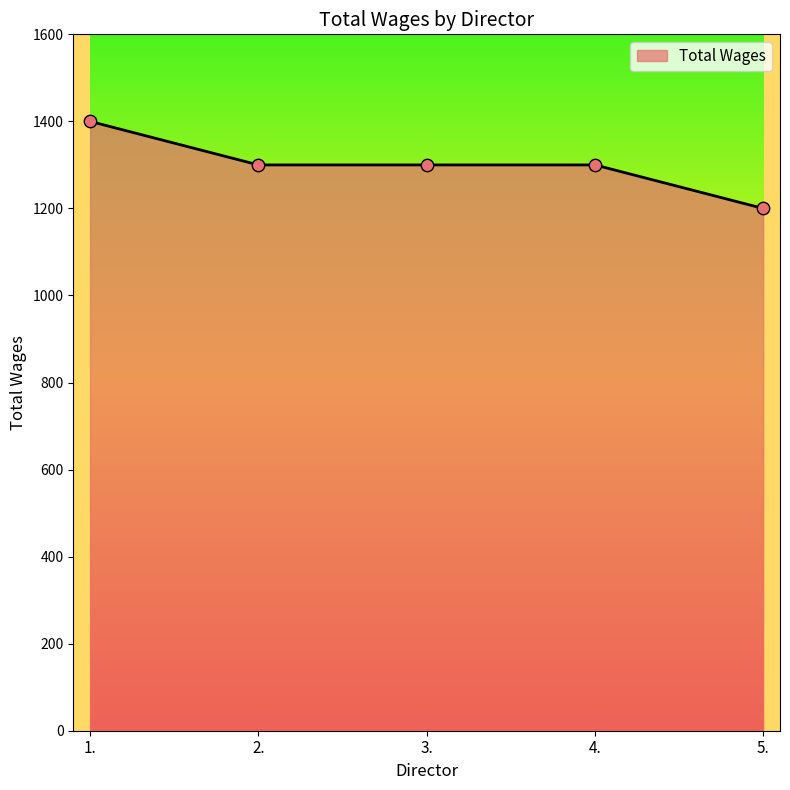

What is the ratio of the value at 1. to the value at 3.?

1.1